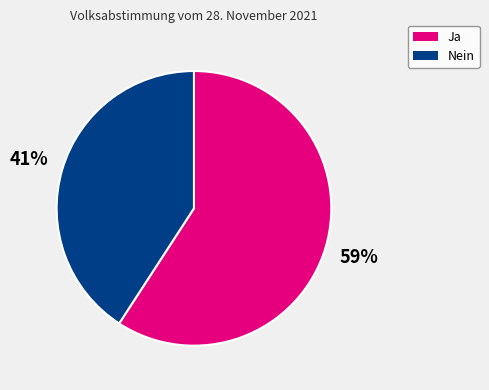

Between Nein and Ja, which is larger?

Ja